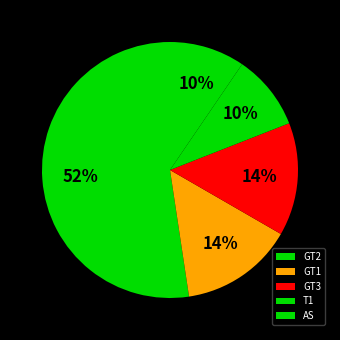

What percentage do GT3 and GT2 together represent?

66.7%